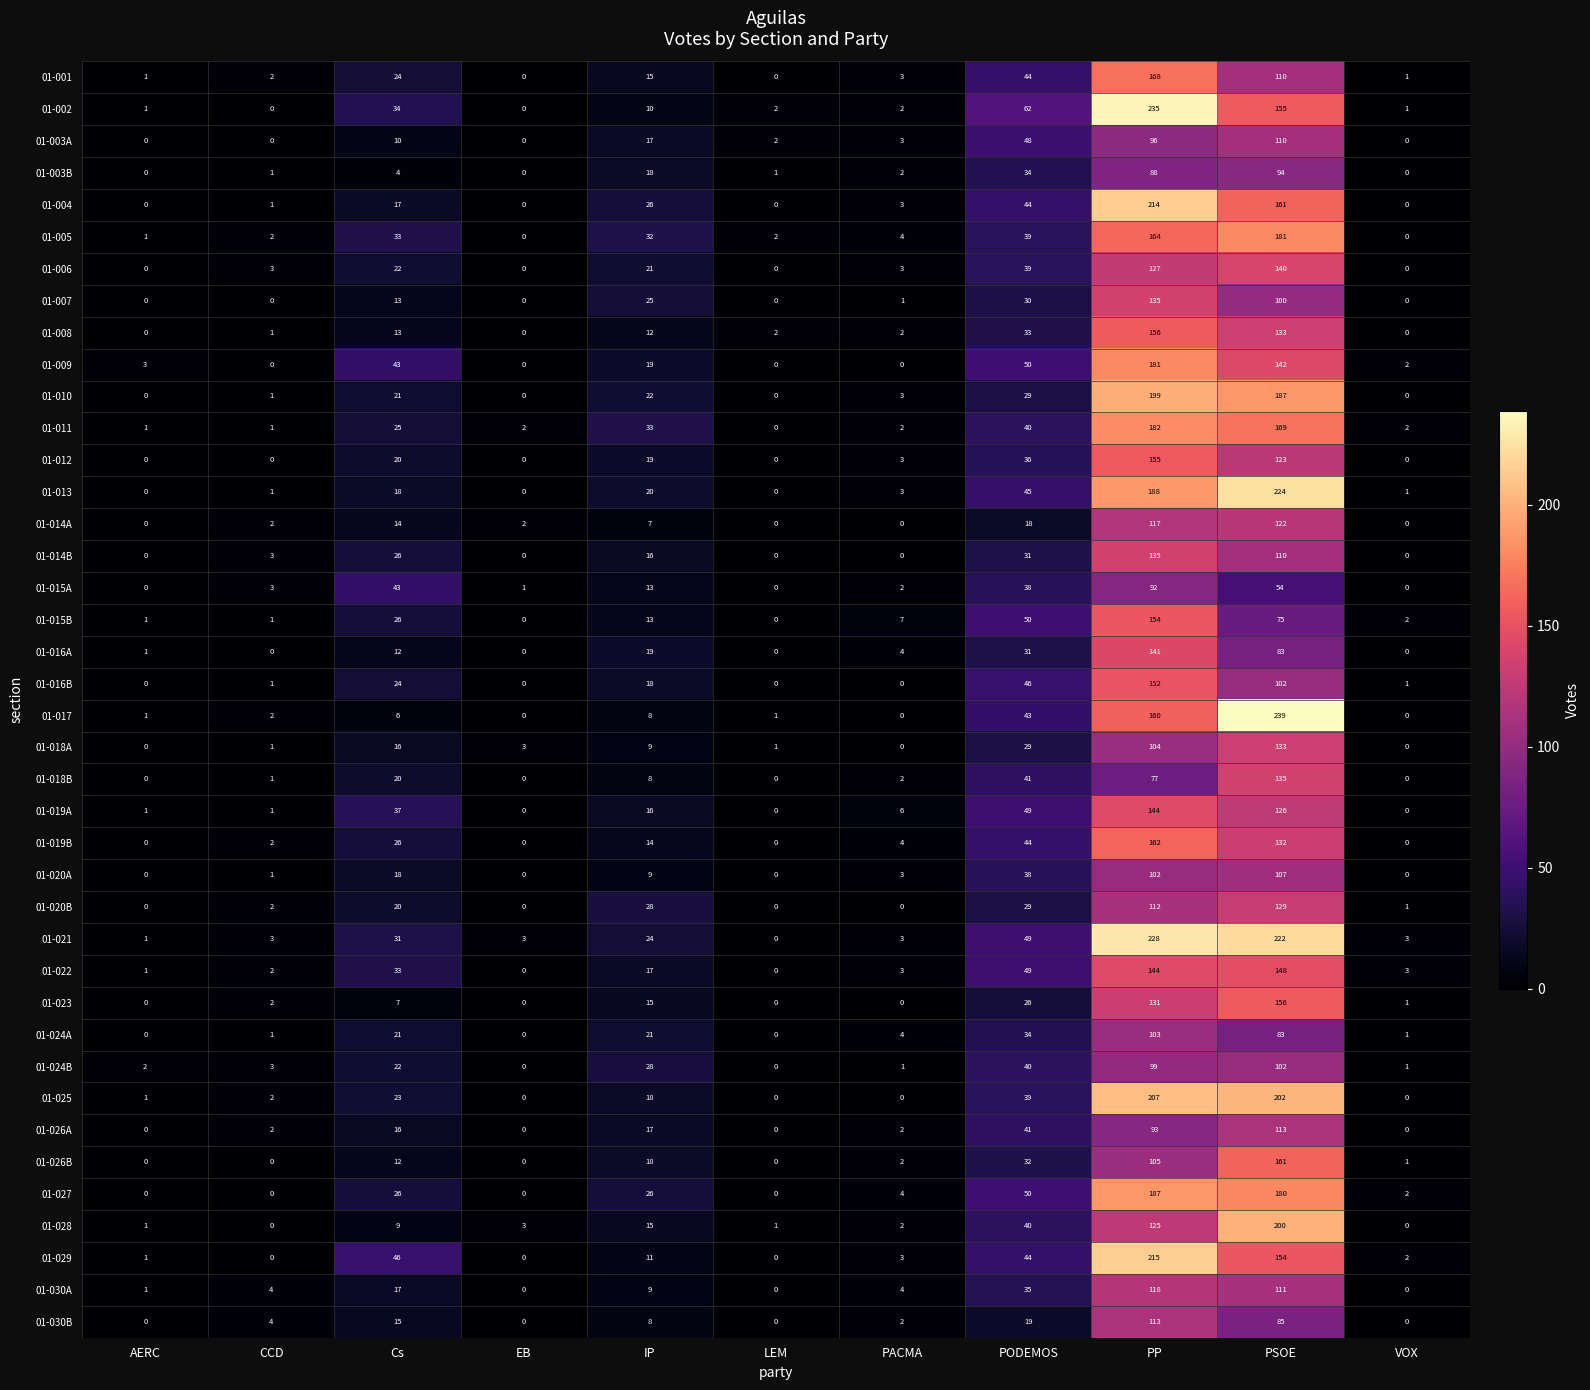

What is the spread (max minus min) of values at VOX?

3